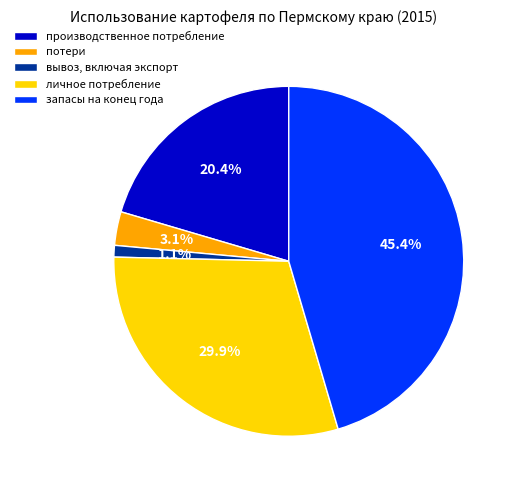

How many slices are in this pie chart?

5